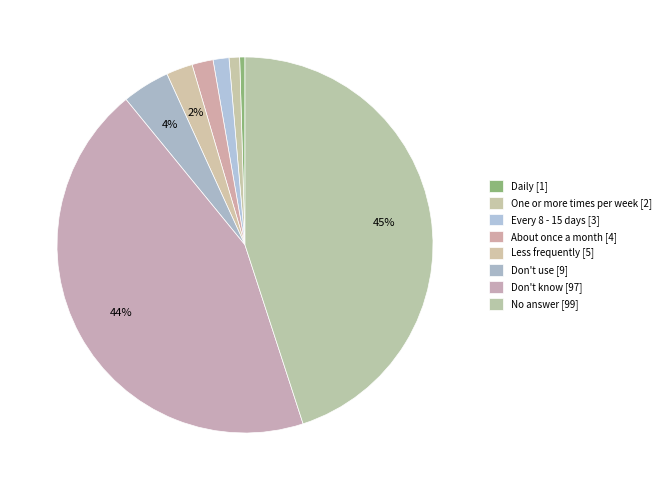

Which slice is the largest?

No answer